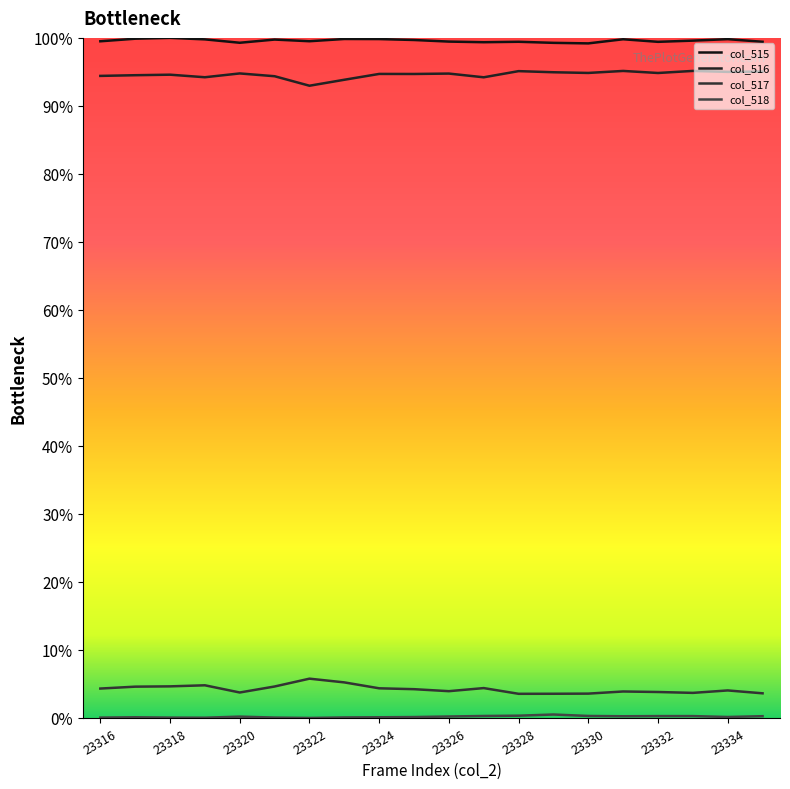

True or false: col_517 and col_516 intersect in this chart.

False